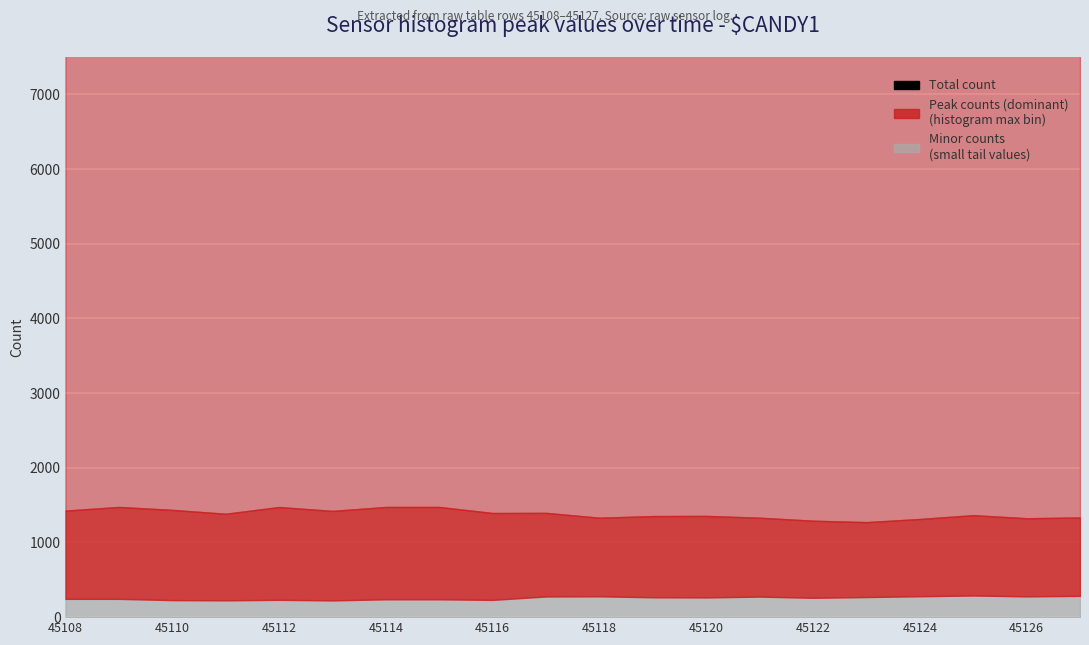

Between 45110 and 45122, which is larger?

45110